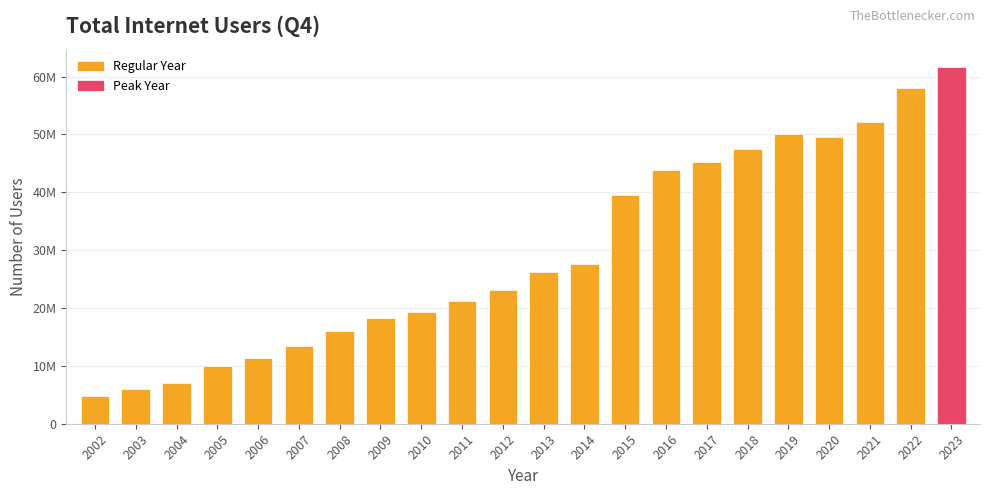

Reading right to left, transcribe all the data shown in this chart.

2023=61666931	2022=57975375	2021=52160445	2020=49531895	2019=50105000	2018=47559000	2017=45190000	2016=43873732	2015=39466260	2014=27653927	2013=26140473	2012=23056712	2011=21165365	2010=19299427	2009=18300000	2008=16100000	2007=13416000	2006=11413000	2005=9909000	2004=6970000	2003=6000000	2002=4800000